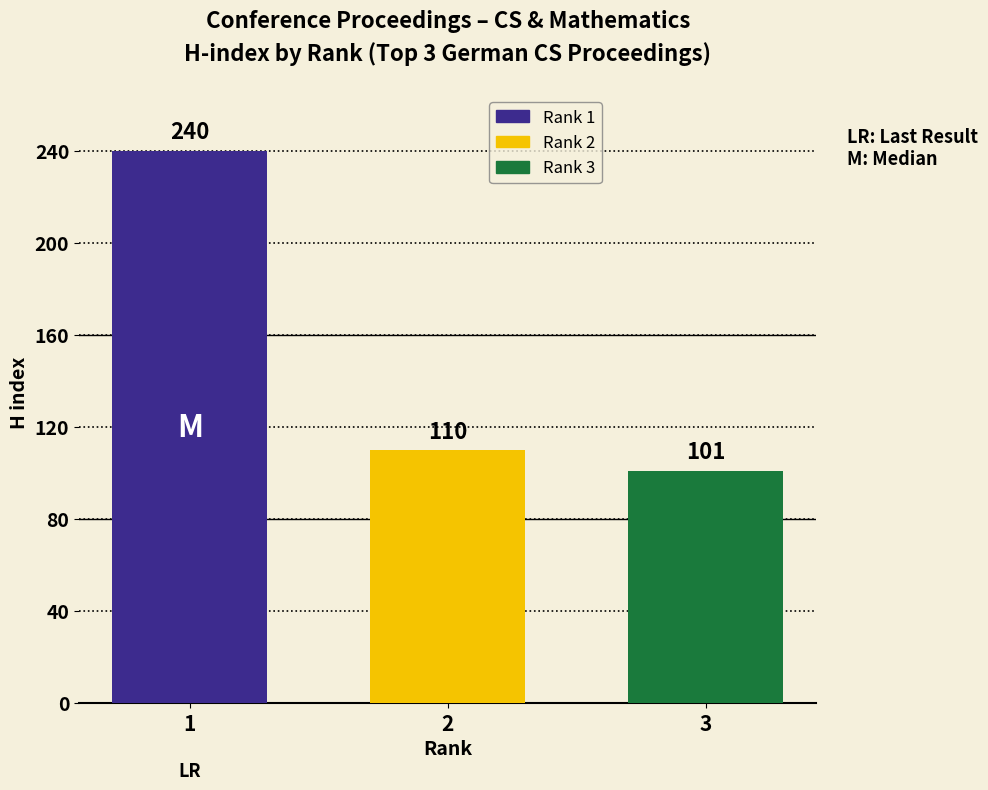

Rank the series at 2 from lowest to highest value.

Rank 3, Rank 2, Rank 1